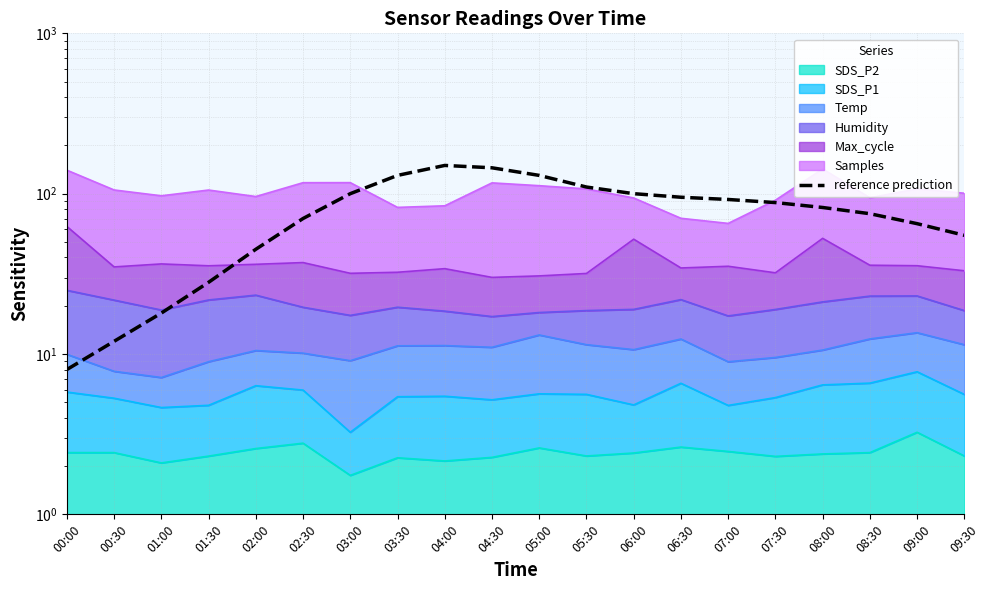

How many lines are shown in the chart?

1